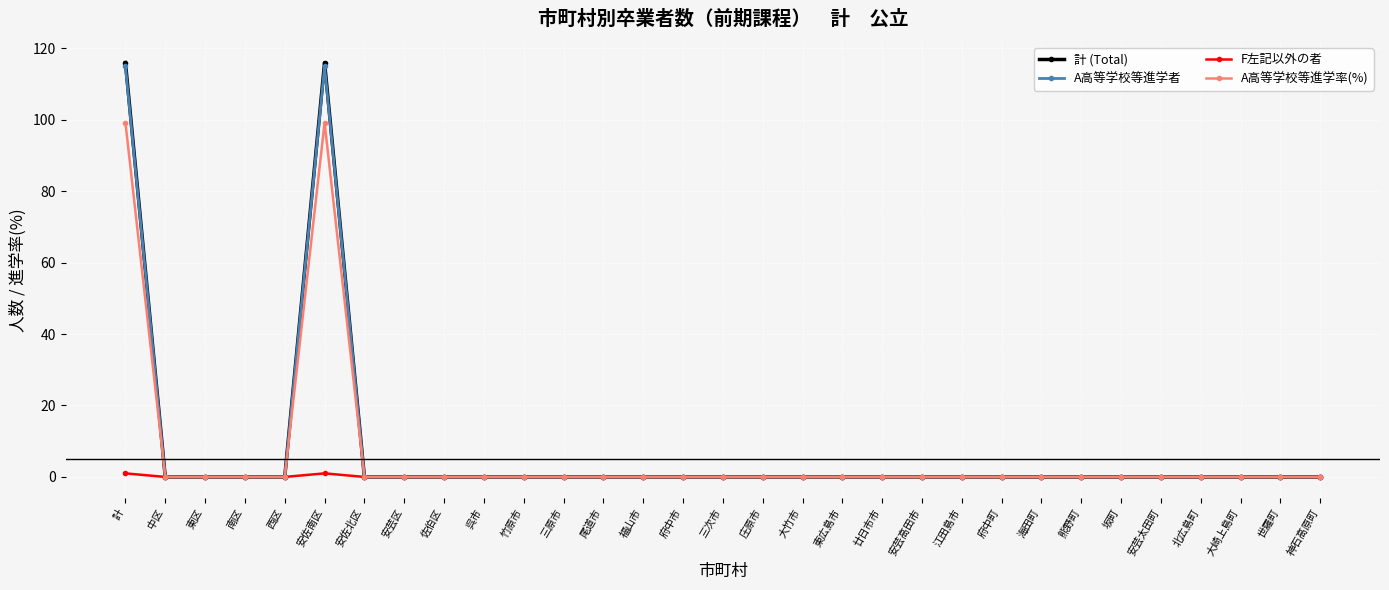

How many categories are shown in the chart?

31